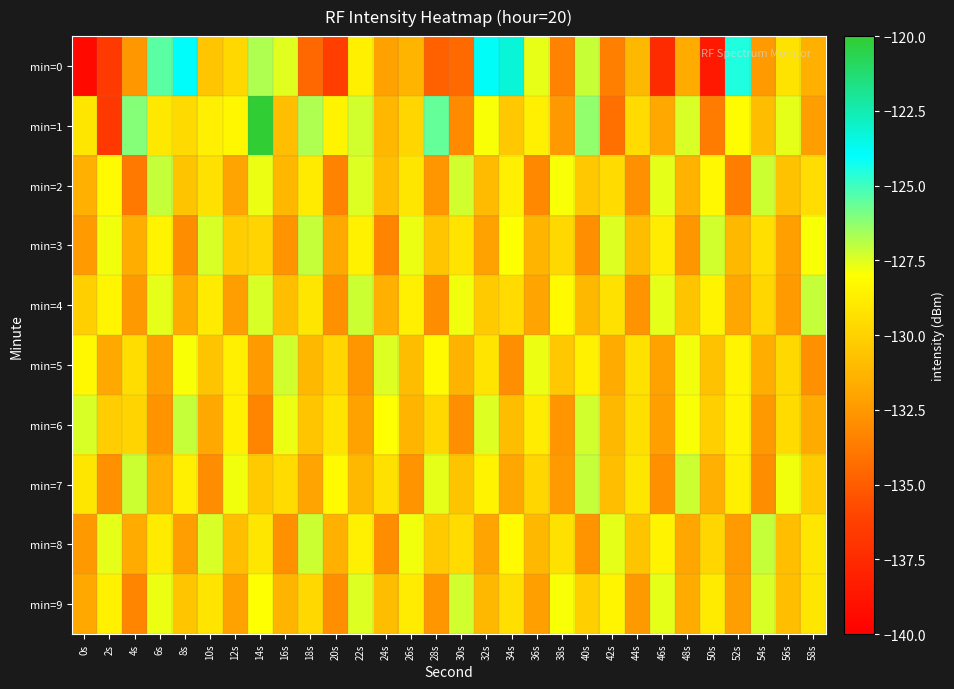

What is the difference between the highest and lowest values at 6s?

7.2